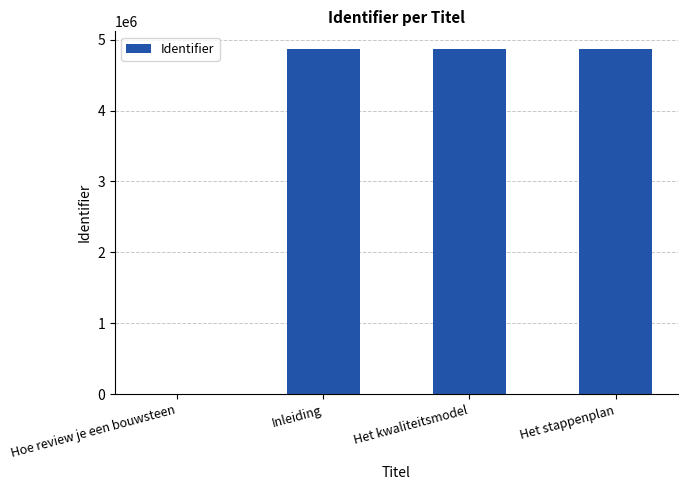

The value at Inleiding is 4872352. True or false?

True